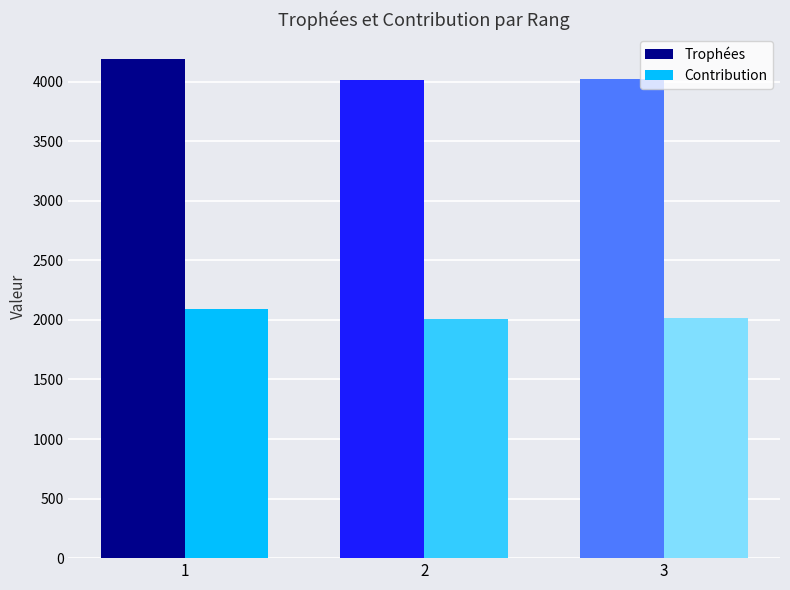

What is the lowest value of the Contribution series?

2006